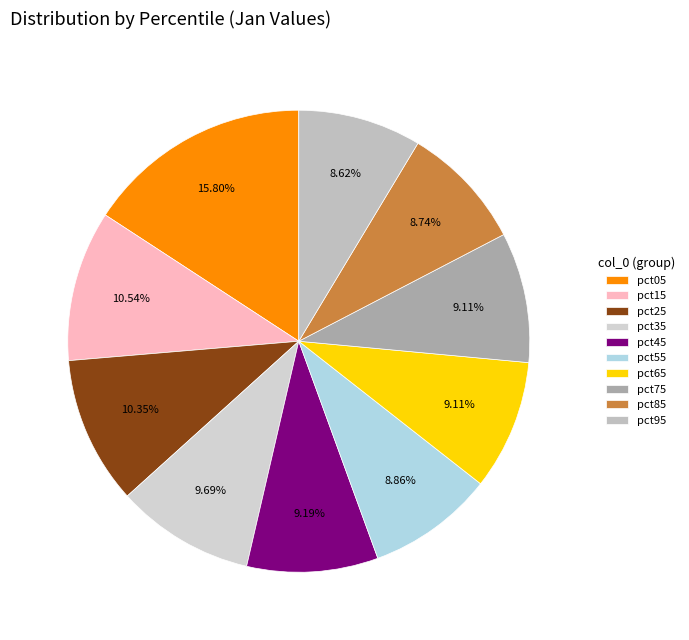

What is the largest slice in the pie chart?

pct05